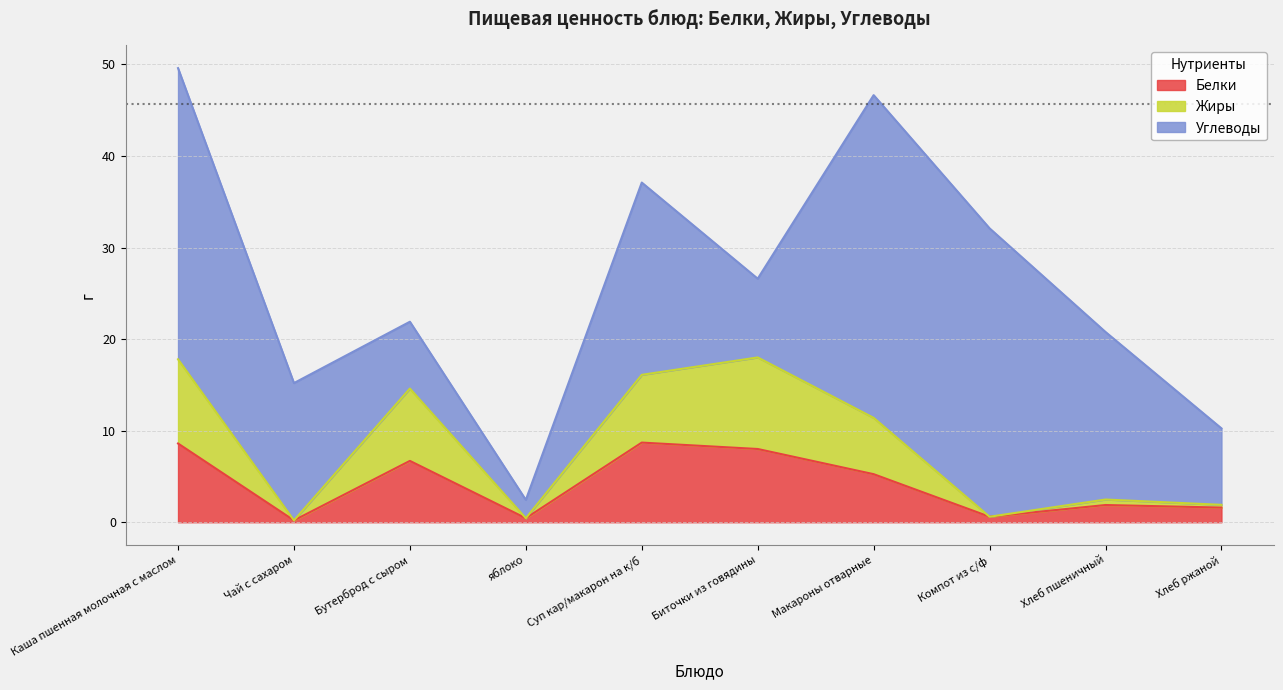

True or false: Белки and Жиры intersect in this chart.

False